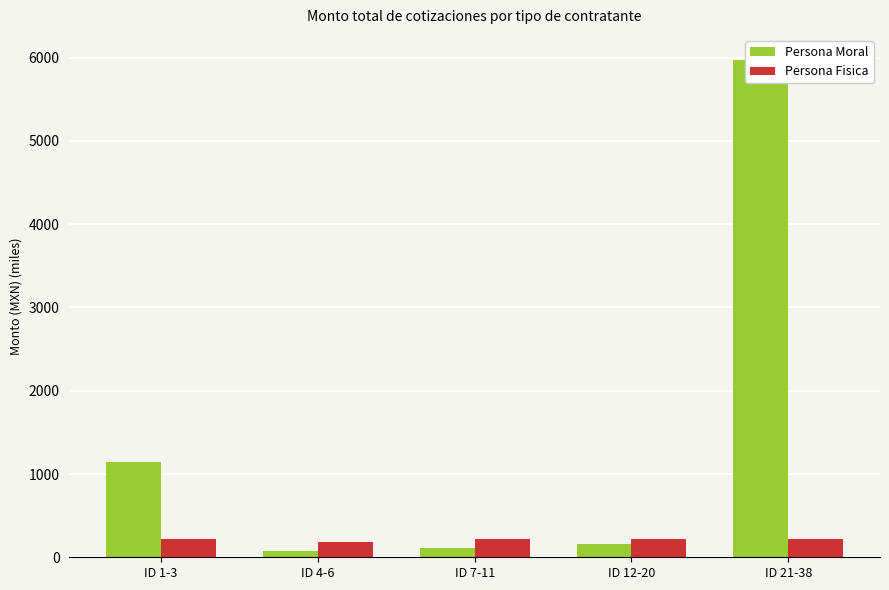

Reading left to right, what are all the values shown in this chart?

Persona Moral: 1141.0	75.4	111.4	158.6	5974.4
Persona Fisica: 220.4	180.4	220.4	220.4	220.4